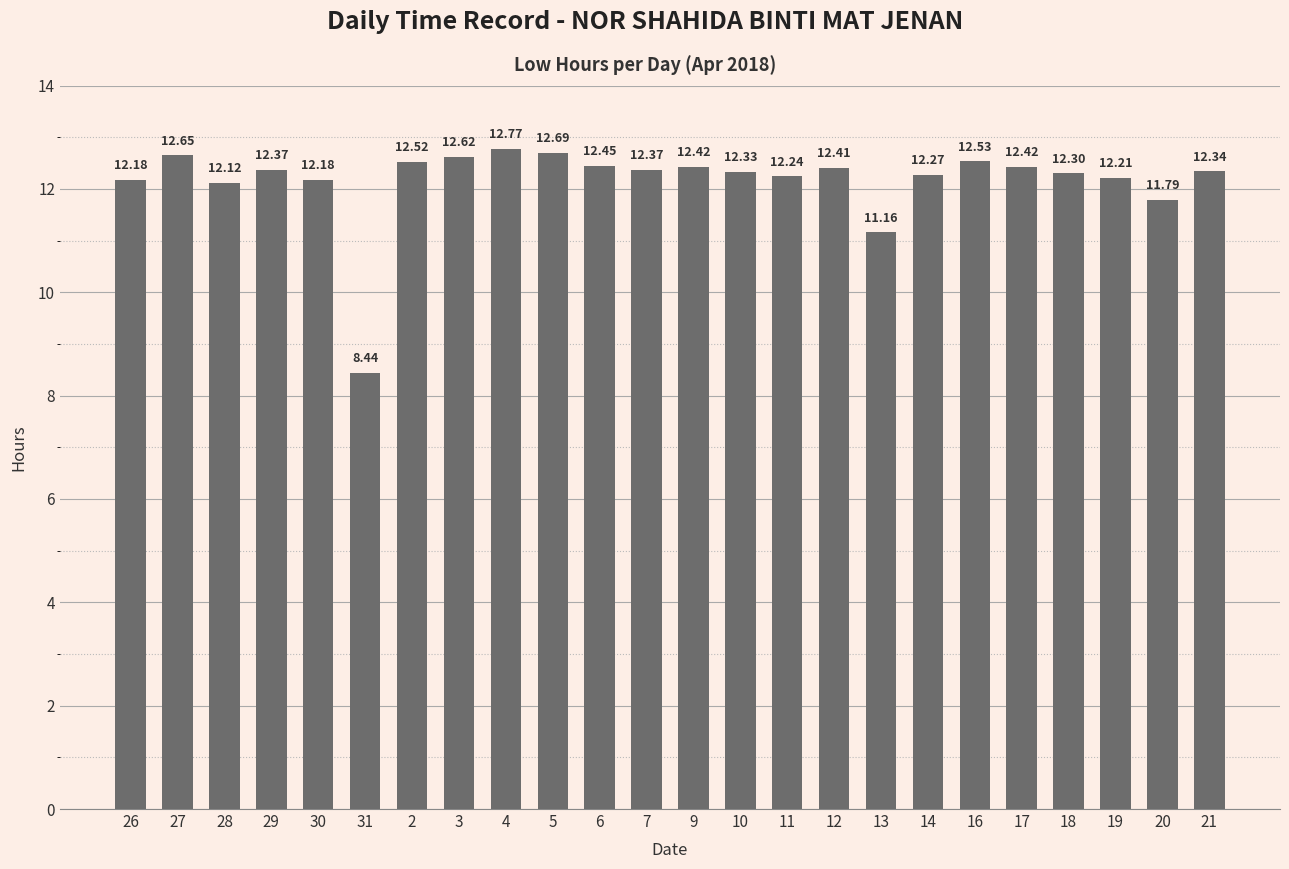

What position from the left is 14?

18